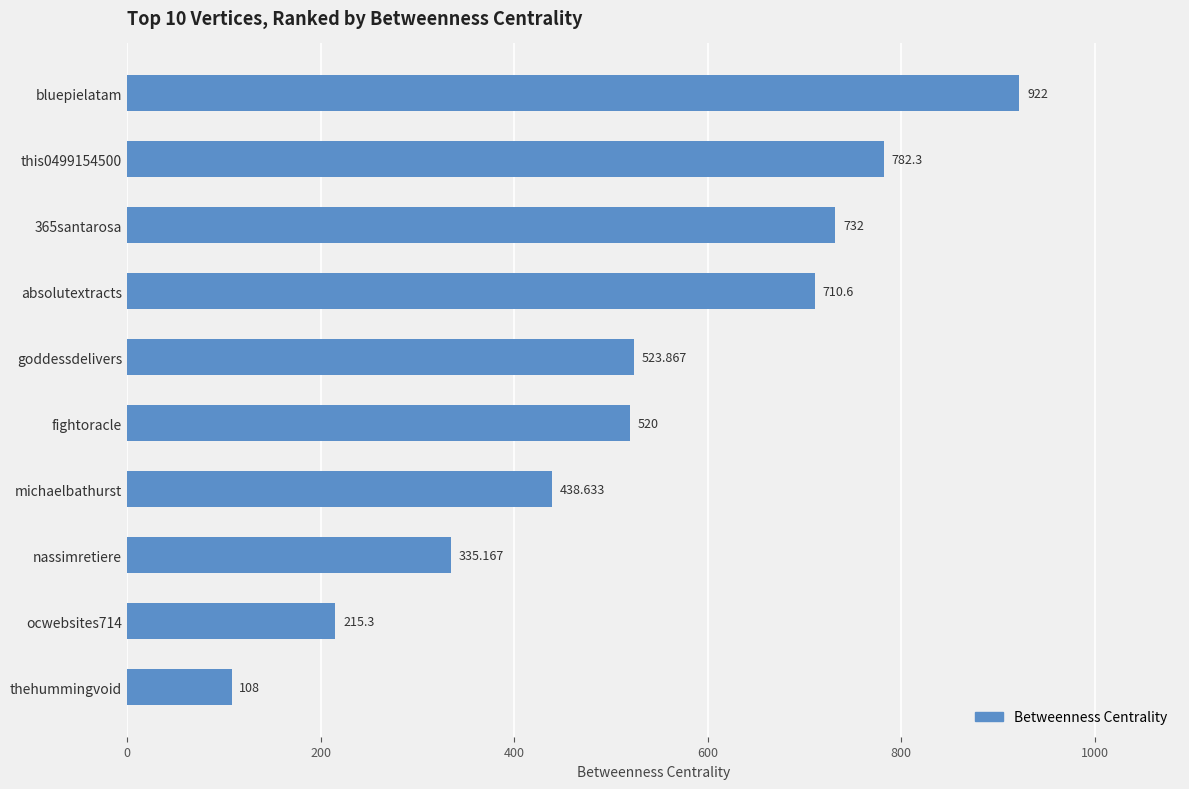

List the labels in order of value, largest first.

bluepielatam, this0499154500, 365santarosa, absolutextracts, goddessdelivers, fightoracle, michaelbathurst, nassimretiere, ocwebsites714, thehummingvoid